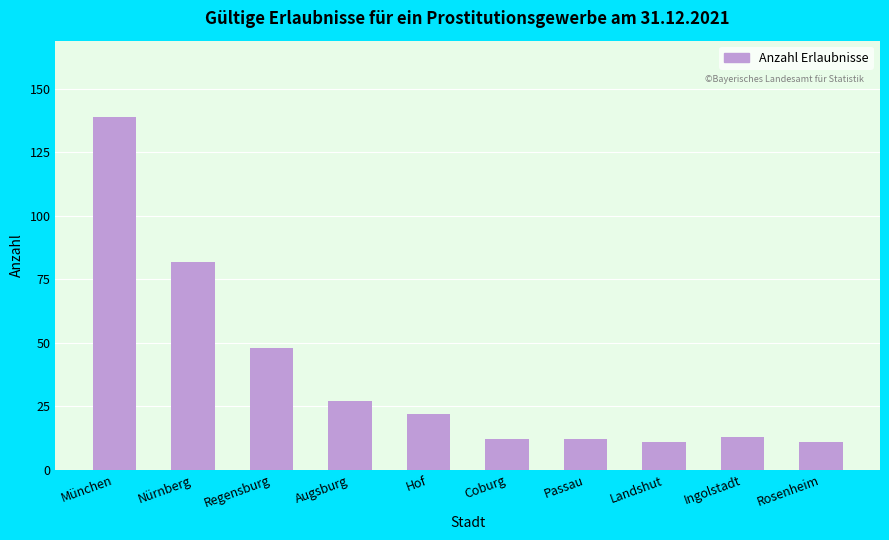

At which label does the data first exceed 22?

München